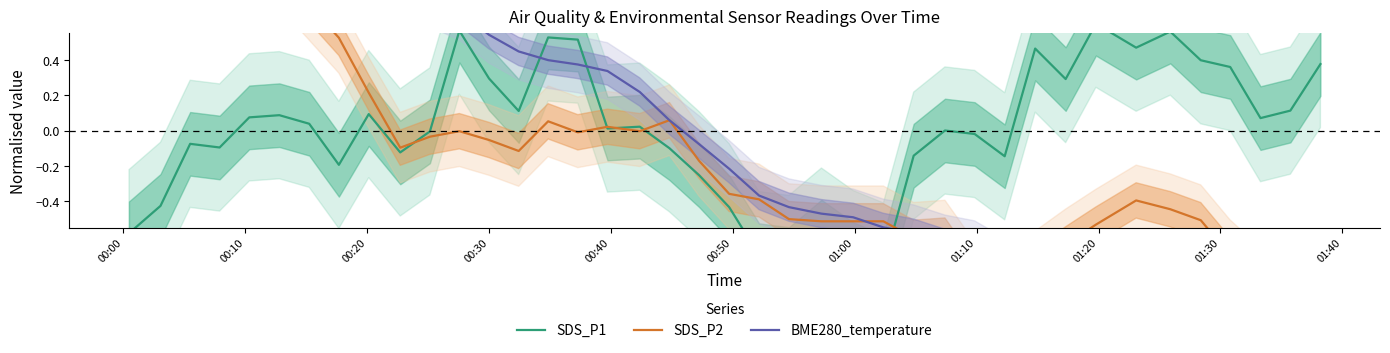

Which series has the largest total across all categories?

BME280_temperature